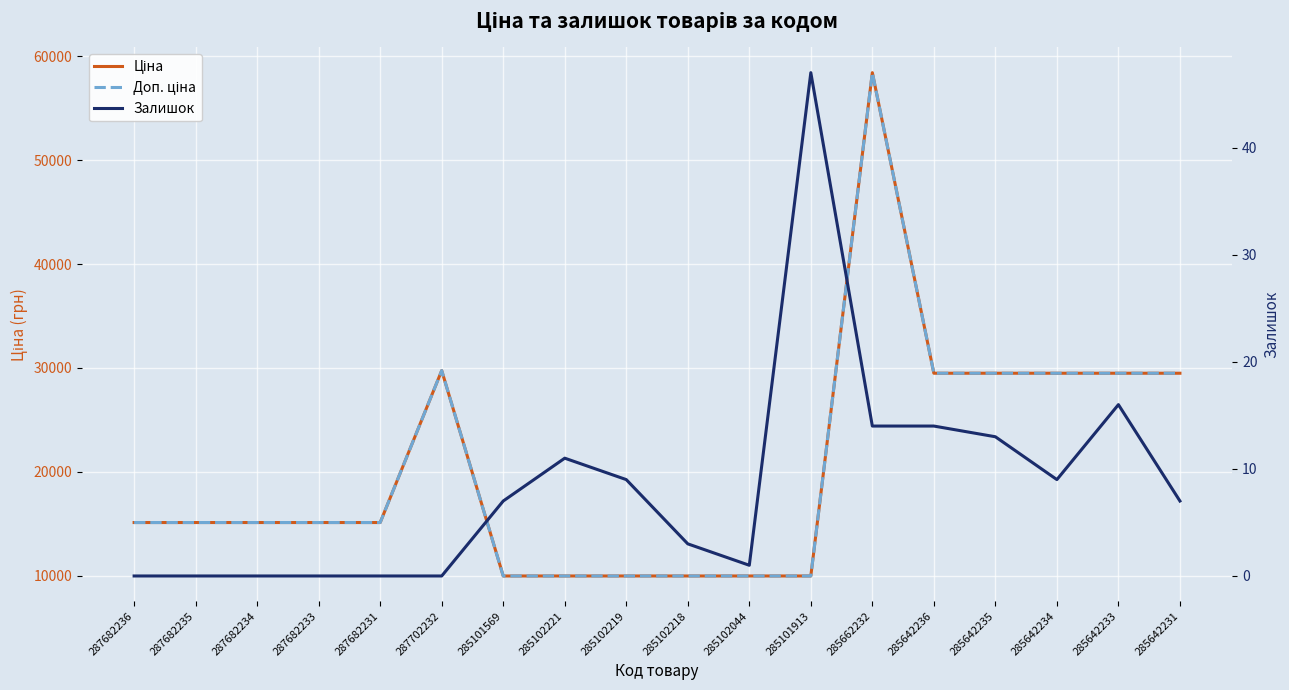

Reading left to right, transcribe all the data shown in this chart.

Ціна: 15120.0	15120.0	15120.0	15120.0	15120.0	29747.2	9975.0	9975.0	9975.0	9975.0	9975.0	9975.0	58426.5	29491.5	29491.5	29491.5	29491.5	29491.5
Доп. ціна: 15120.0	15120.0	15120.0	15120.0	15120.0	29747.2	9975.0	9975.0	9975.0	9975.0	9975.0	9975.0	58426.5	29491.5	29491.5	29491.5	29491.5	29491.5
Залишок: 0.0	0.0	0.0	0.0	0.0	0.0	7.0	11.0	9.0	3.0	1.0	47.0	14.0	14.0	13.0	9.0	16.0	7.0